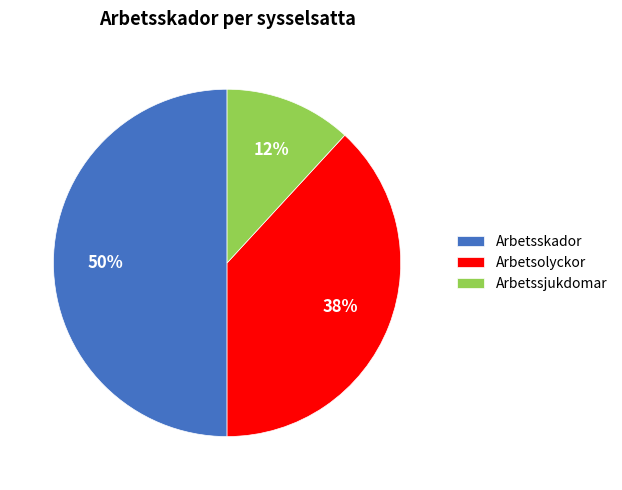

To the nearest percent, what is the difference between the largest and smallest slice percentages?

38%